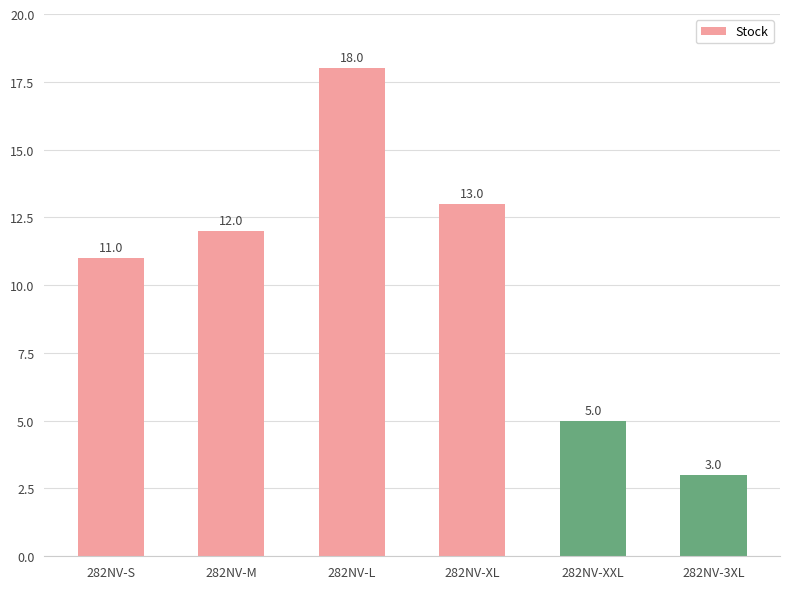

What is the ratio of the value at 282NV-XXL to the value at 282NV-3XL?

1.7